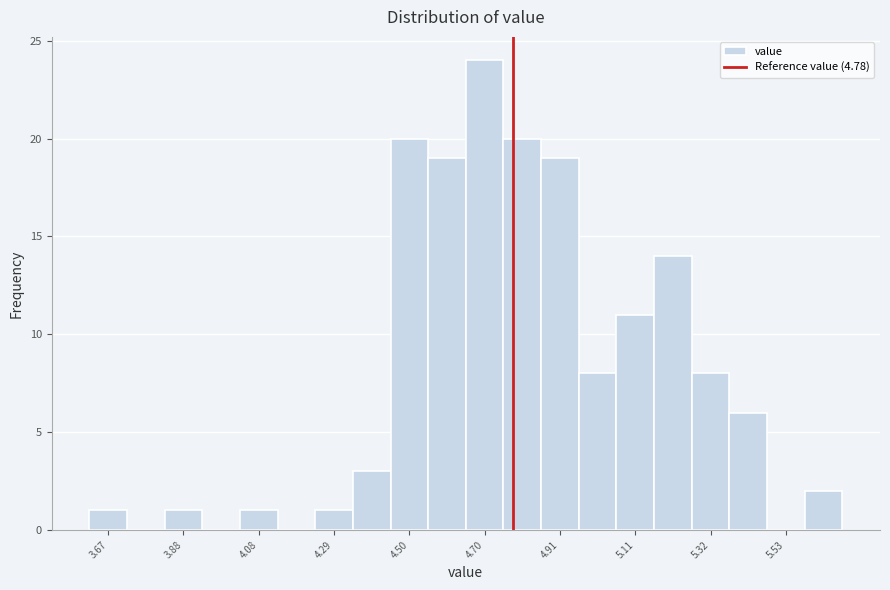

Read against the x-axis, roughly where is the centre of the tallest bar?

4.70